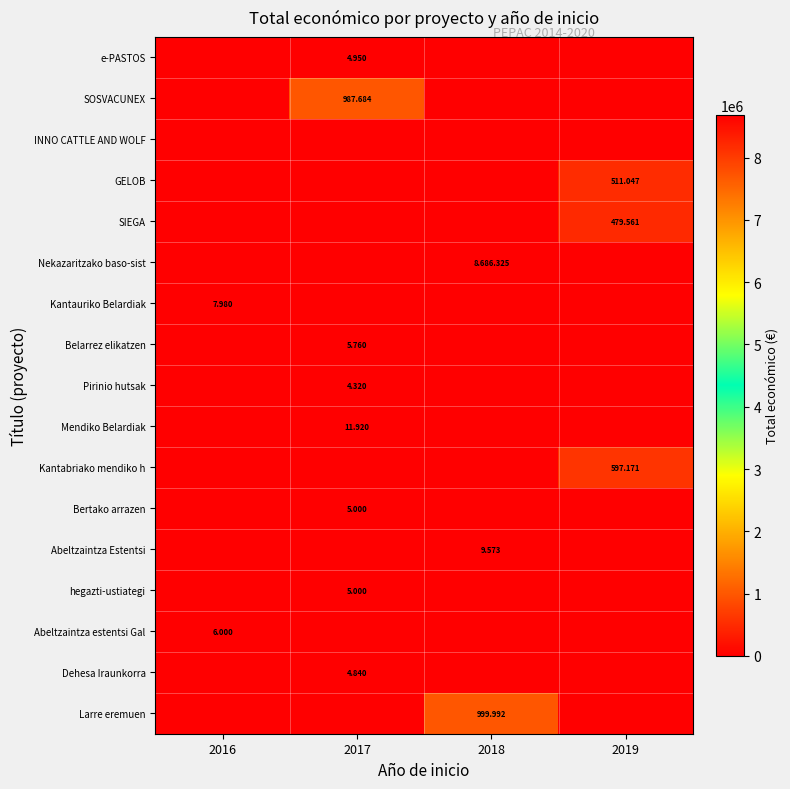

What is the spread (max minus min) of values at 2016?

7980